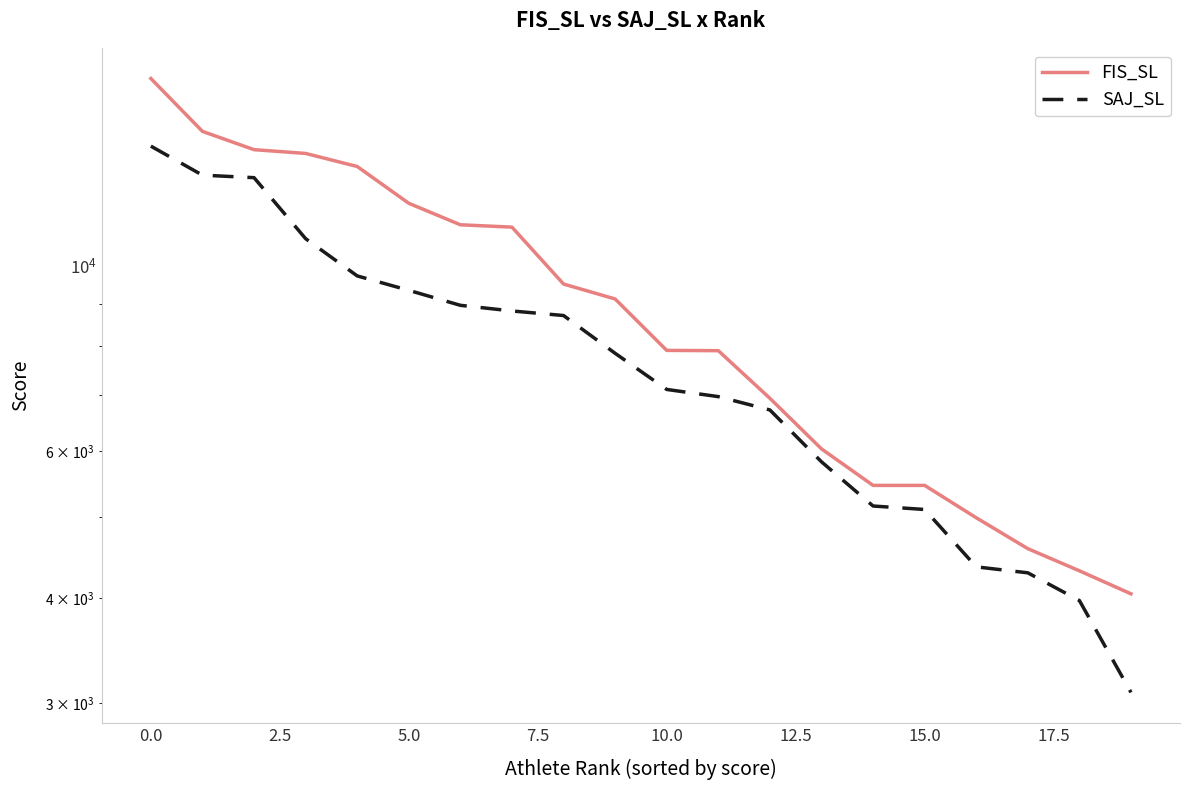

Is the value of SAJ_SL at 15.0 greater than the value of FIS_SL at 20.0?

No